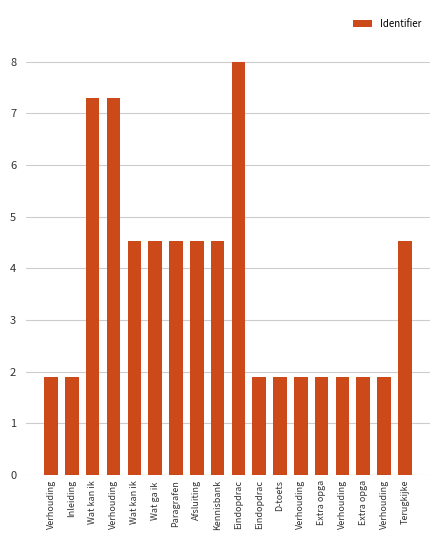

How many data points are above 4?

9